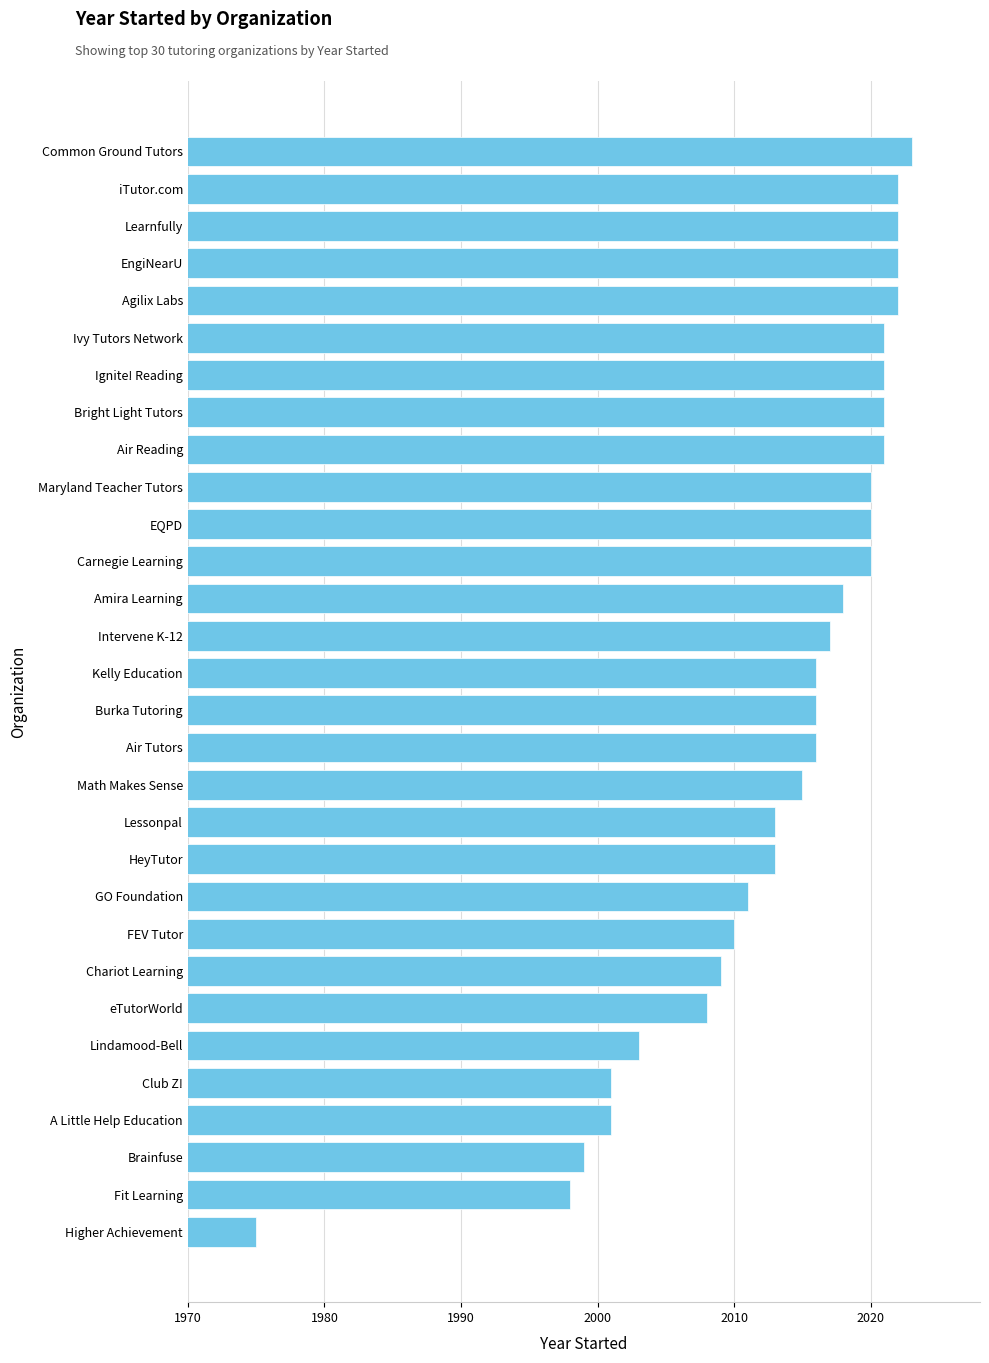

Which has a higher value, Brainfuse or Common Ground Tutors?

Common Ground Tutors